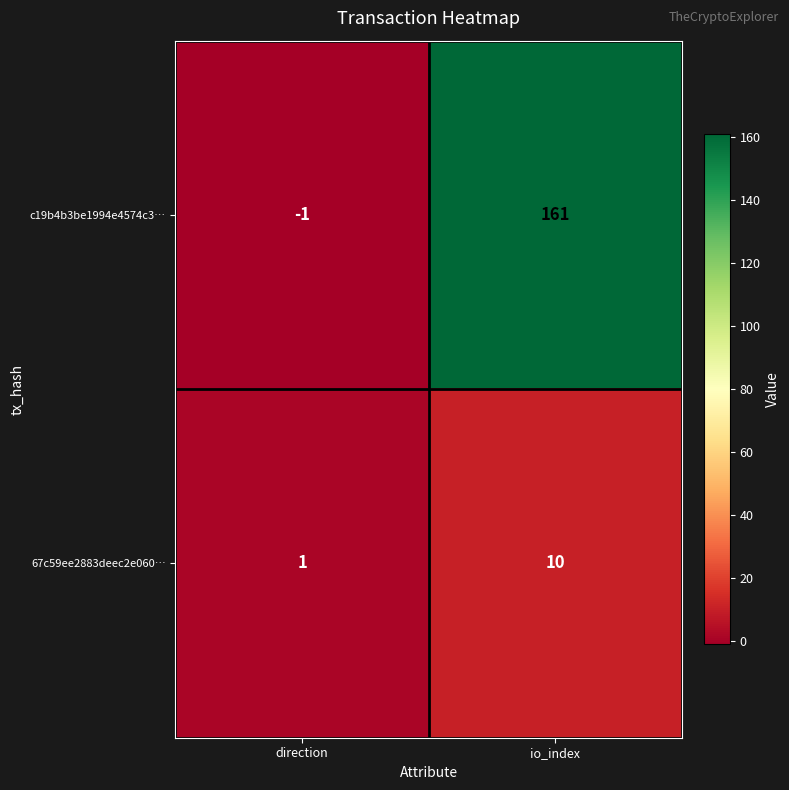

Which series changed the most between direction and io_index?

c19b4b3be1994e4574c3…